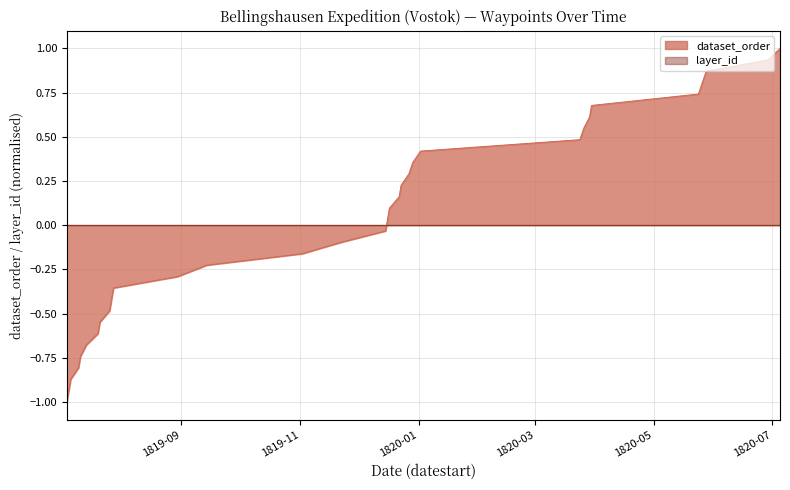

List the labels in order of value, smallest first.

1819-07-04, 1819-07-05, 1819-07-06, 1819-07-10, 1819-07-11, 1819-07-14, 1819-07-20, 1819-07-21, 1819-07-26, 1819-07-27, 1819-07-28, 1819-08-30, 1819-09-14, 1819-11-02, 1819-11-22, 1819-12-15, 1819-12-16, 1819-12-17, 1819-12-22, 1819-12-23, 1819-12-27, 1819-12-29, 1820-01-02, 1820-03-24, 1820-03-26, 1820-03-29, 1820-03-30, 1820-05-24, 1820-05-26, 1820-05-28, 1820-06-29, 1820-07-05